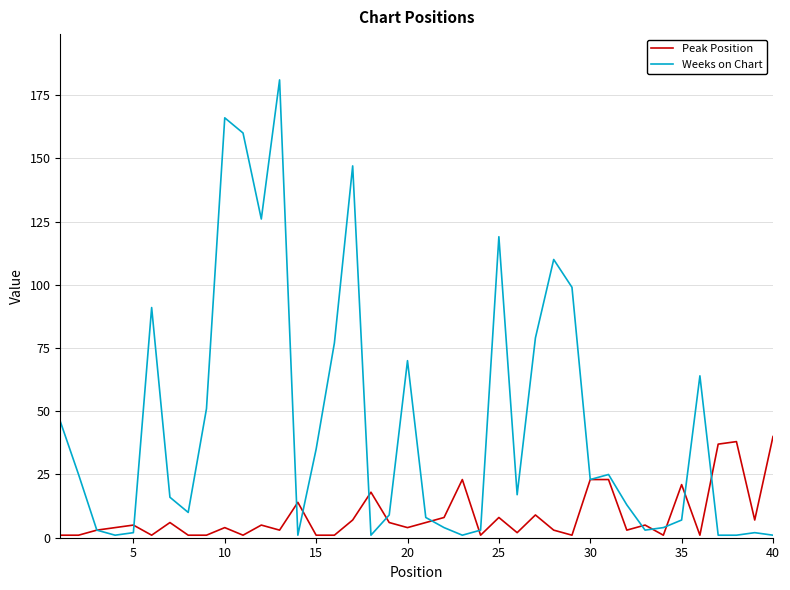

List the series in order of their overall mean, lowest first.

Peak Position, Weeks on Chart